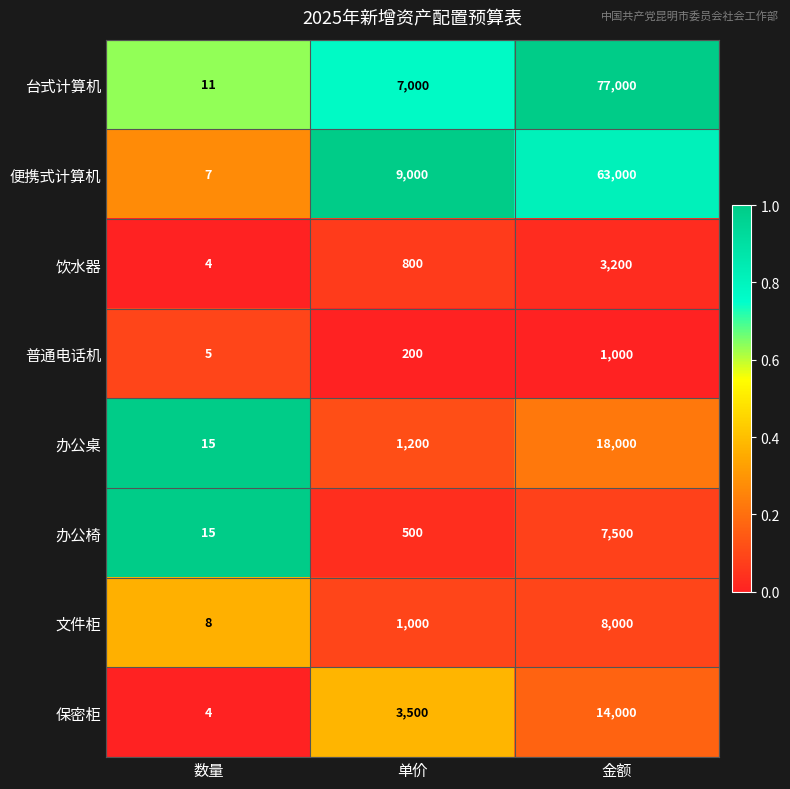

What is the sum of all 饮水器 values?

4004